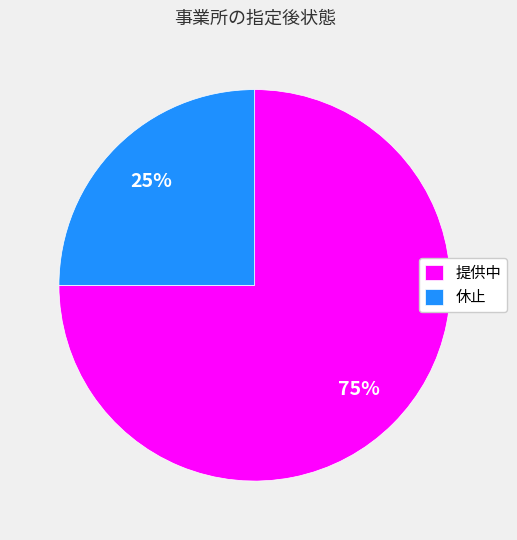

What is the smallest slice in the pie chart?

休止